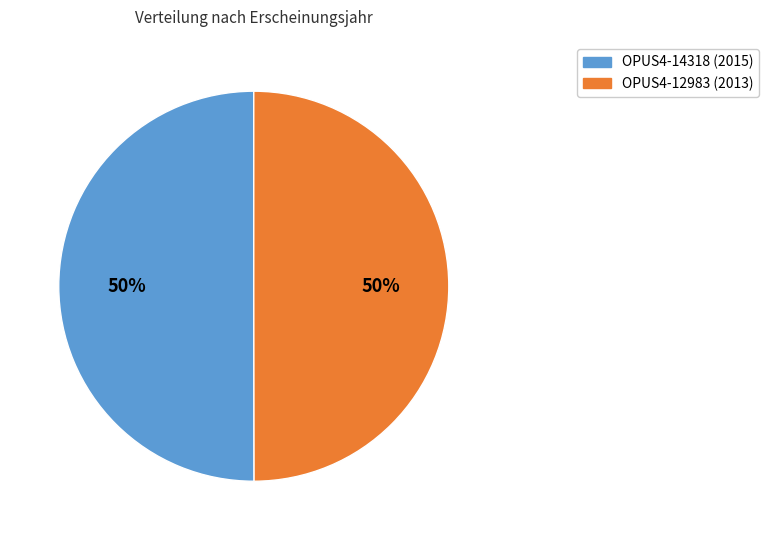

Combined, do OPUS4-14318 (2015) and OPUS4-12983 (2013) account for over 50%?

Yes